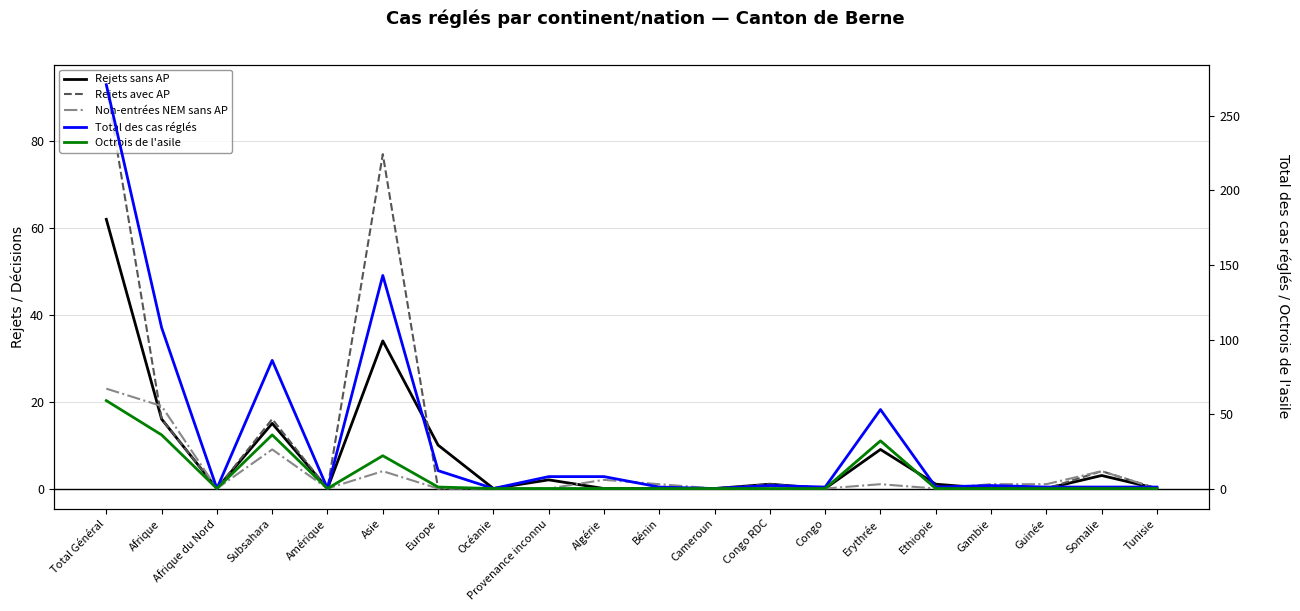

In Non-entrées NEM sans AP, how many points are higher than both neighbors (excluding endpoints)?

5